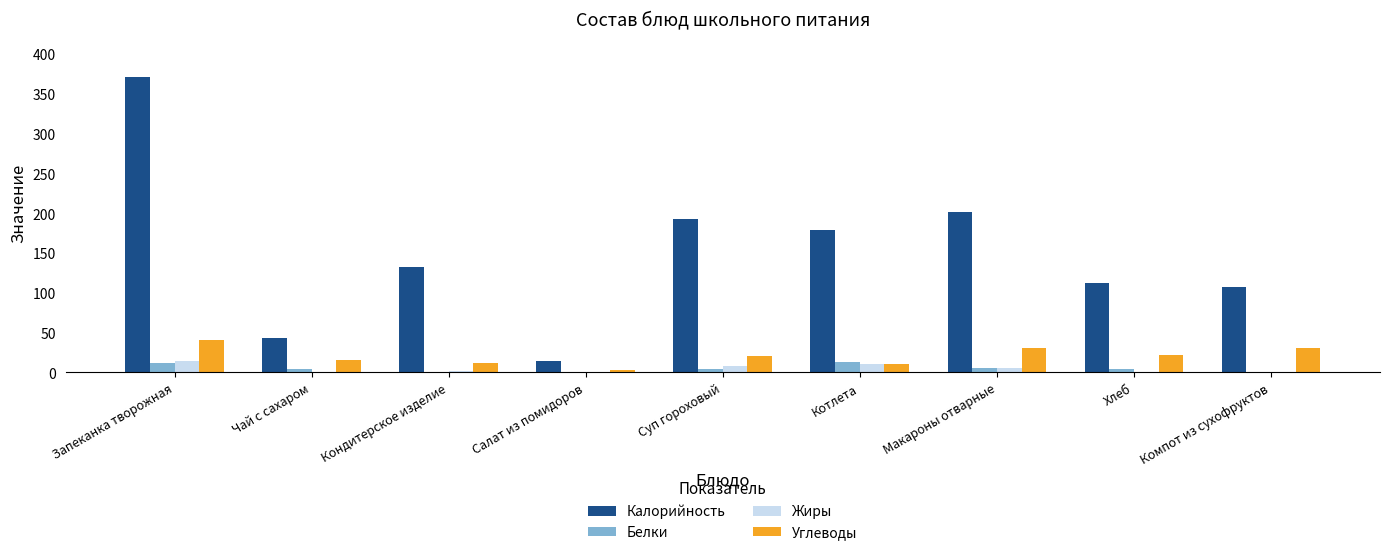

The Углеводы series shows 37.3 at Хлеб. True or false?

False